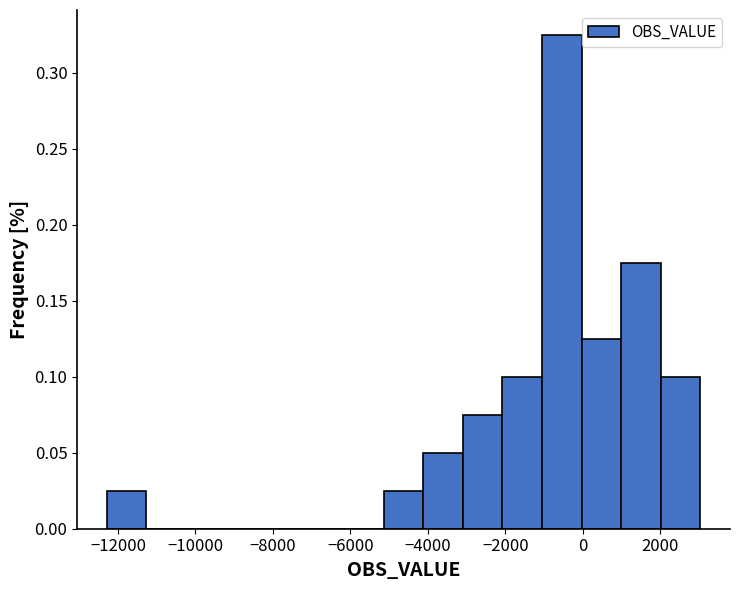

Reading left to right, transcribe this chart: for each bar, give the range it covers on the x-axis and its height. Neither the bar edges nor the heights are printed on the chart, so give them approximately, as read against the axes.

-12200 to -11200: 0.025
-11200 to -10200: 0
-10200 to -9200: 0
-9200 to -8200: 0
-8200 to -7200: 0
-7200 to -6200: 0
-6200 to -5200: 0
-5200 to -4200: 0.025
-4200 to -3000: 0.050
-3000 to -2000: 0.075
-2000 to -1000: 0.100
-1000 to 0: 0.325
0 to 1000: 0.125
1000 to 2000: 0.175
2000 to 3000: 0.100